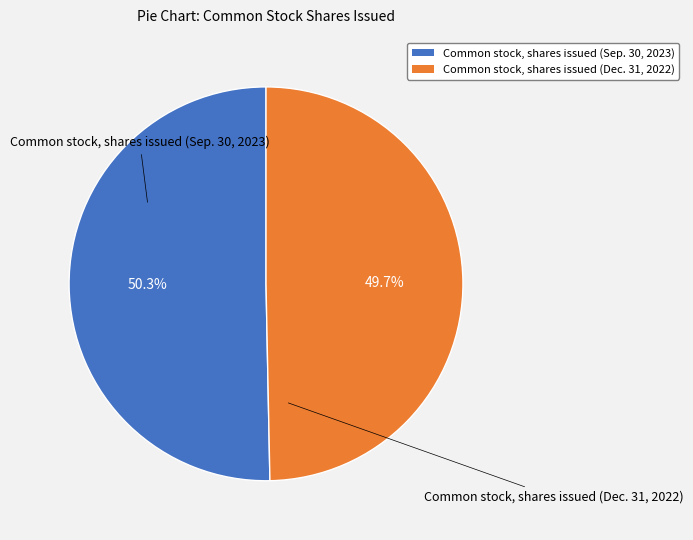

Count the number of slices in the pie.

2